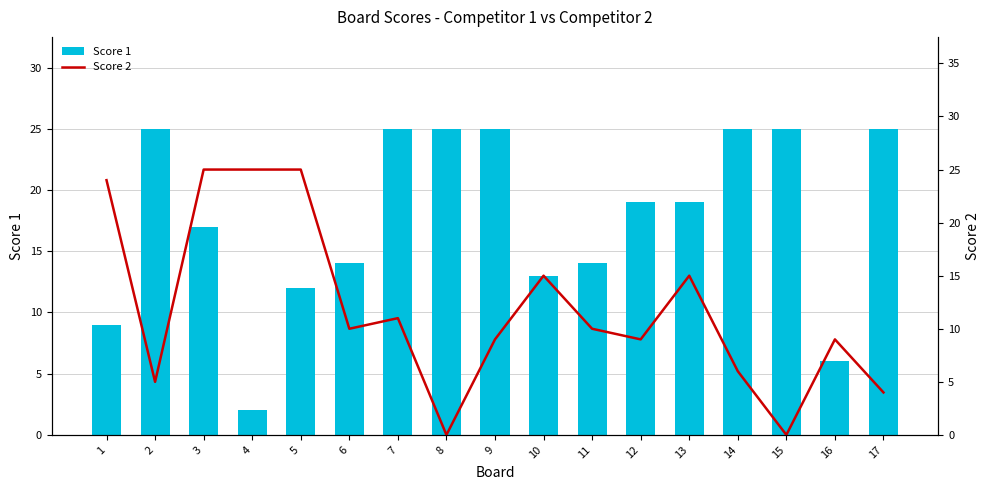

List the series in order of their overall mean, lowest first.

Score 2, Score 1